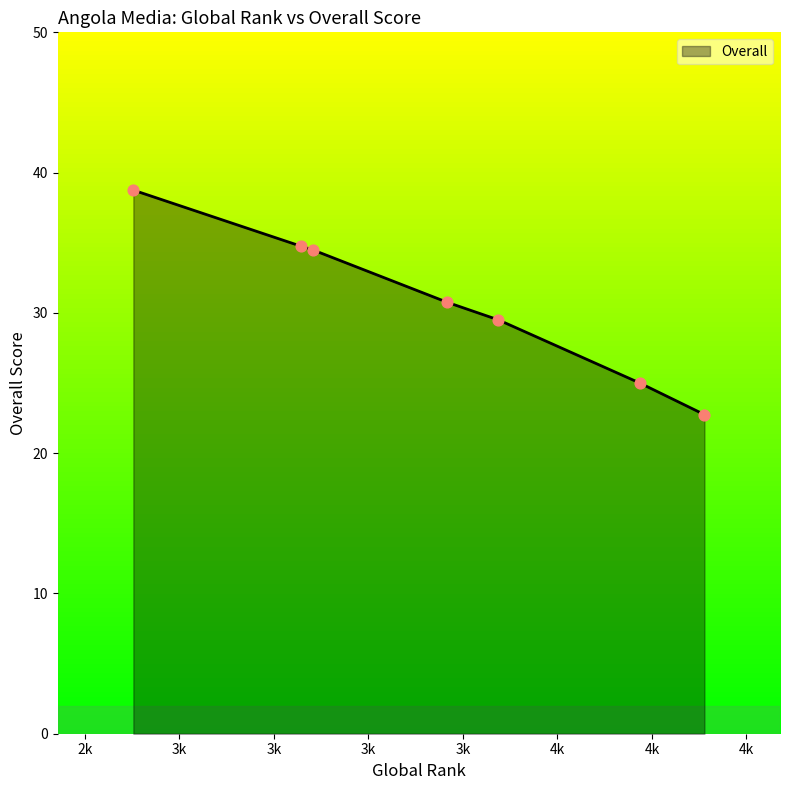

What is the maximum value shown in the chart?

38.8